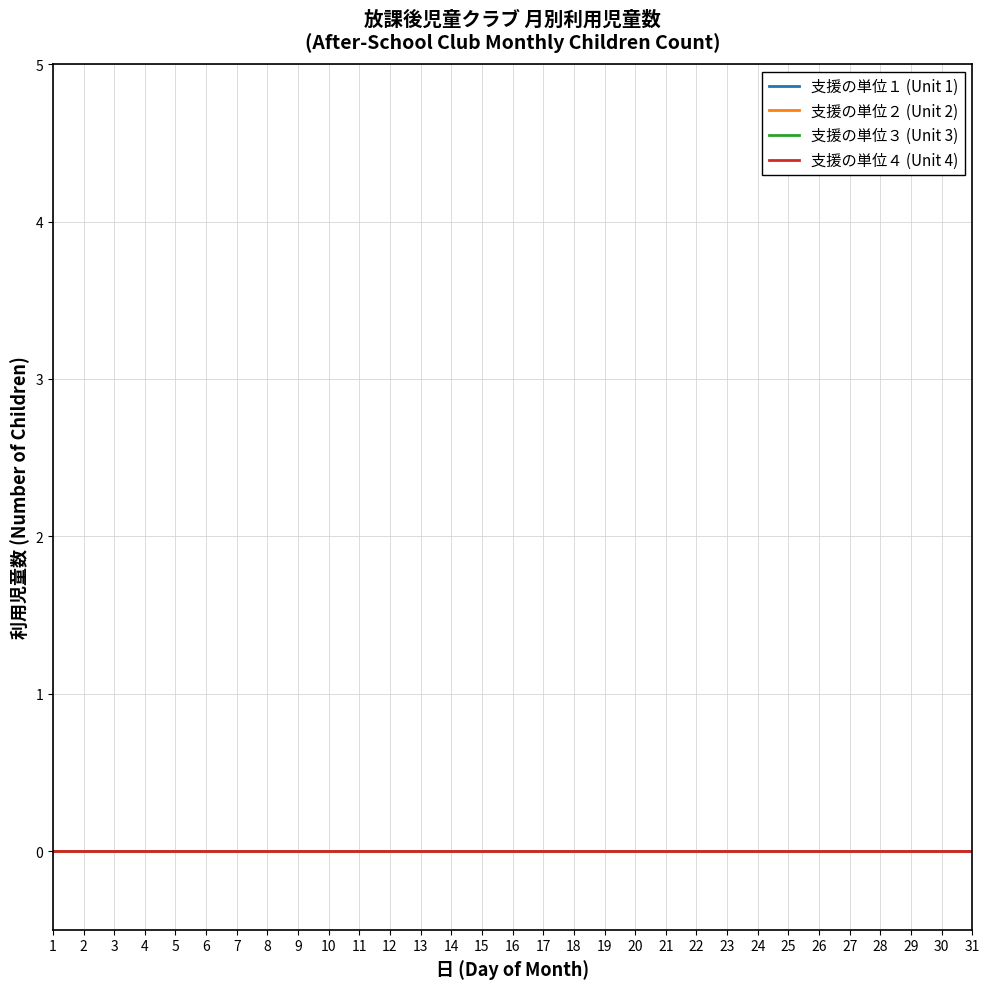

At which category does the chart reach its peak across all series?

31